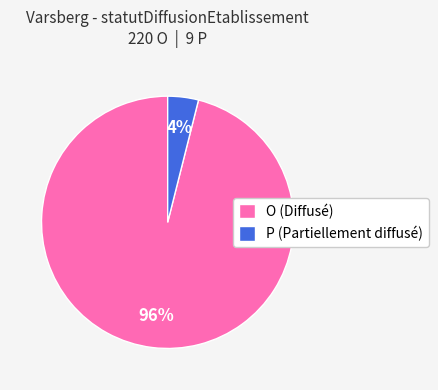

Between P and O, which is larger?

O